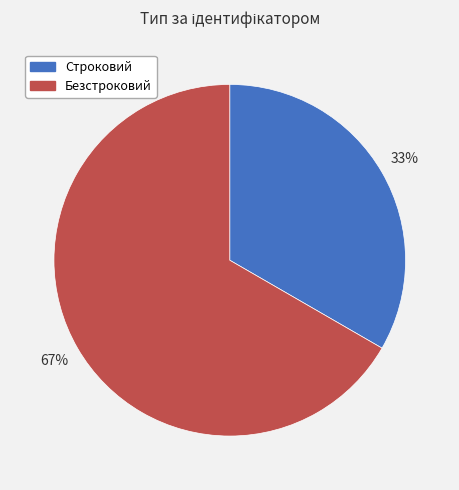

To the nearest percent, what portion does Безстроковий represent?

67%